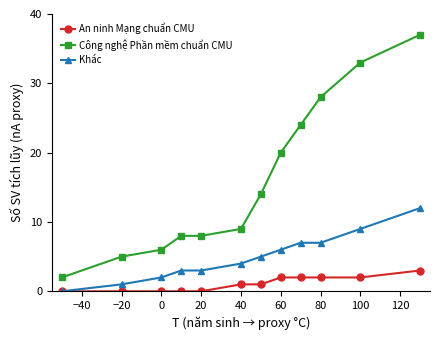

Count the number of data series in this chart.

3